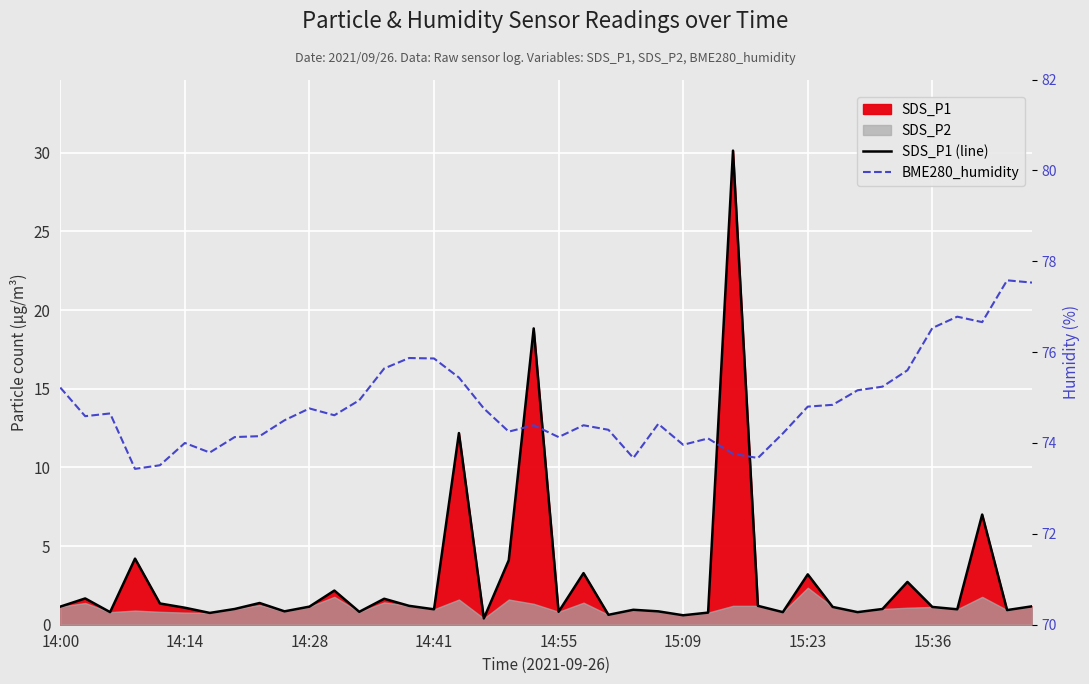

How many data points in SDS_P1 (line) are above 1?

22